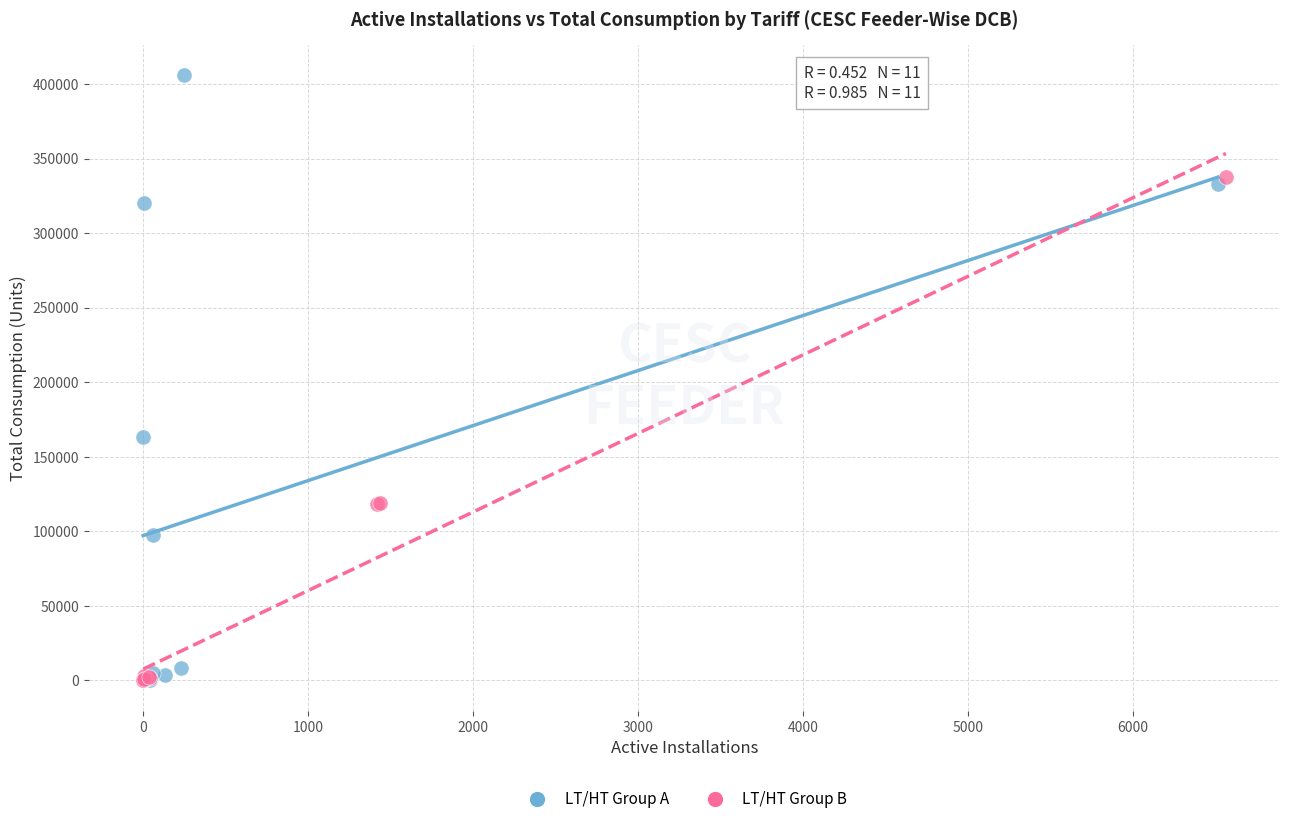

Which series reaches the maximum Y coordinate?

LT/HT Group A